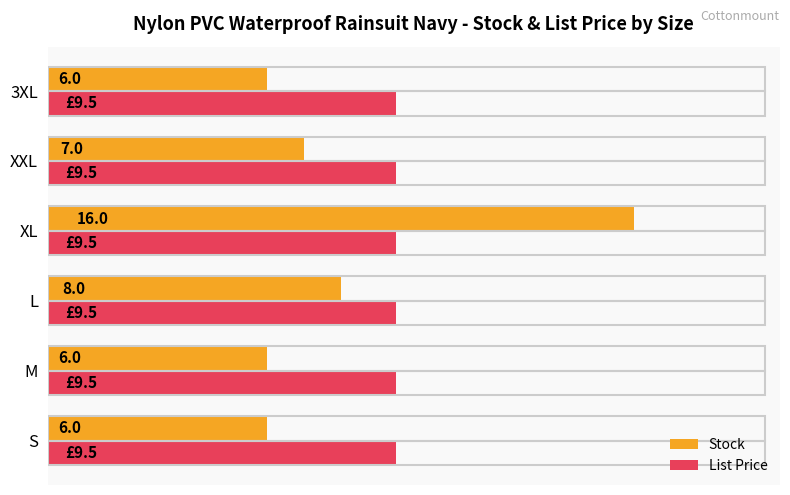

Rank the series by their maximum value, from highest to lowest.

Stock, List Price